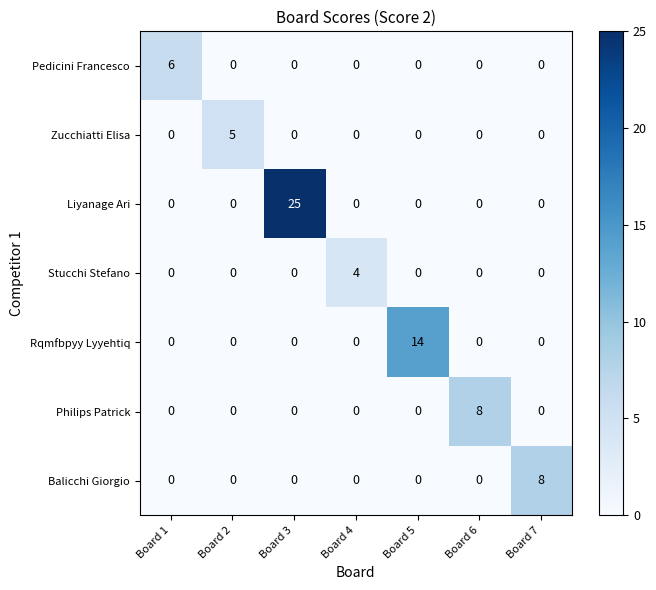

What is the difference between the highest and lowest values at Board 4?

4